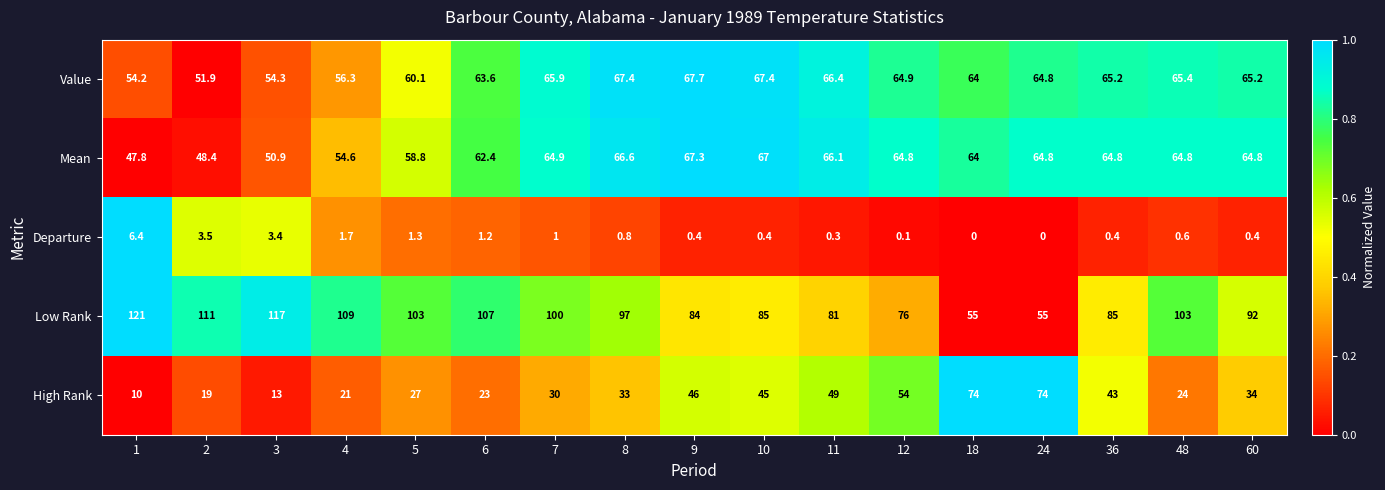

Count the number of data series in this chart.

5